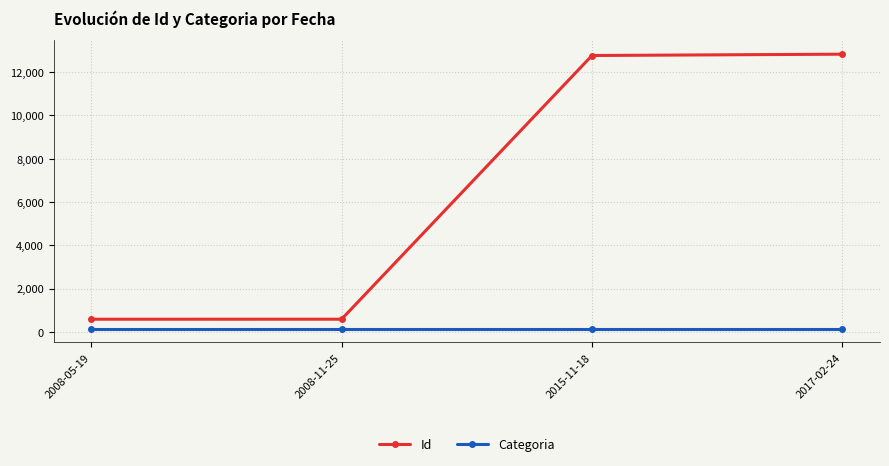

What are all the series names shown in the legend?

Id, Categoria